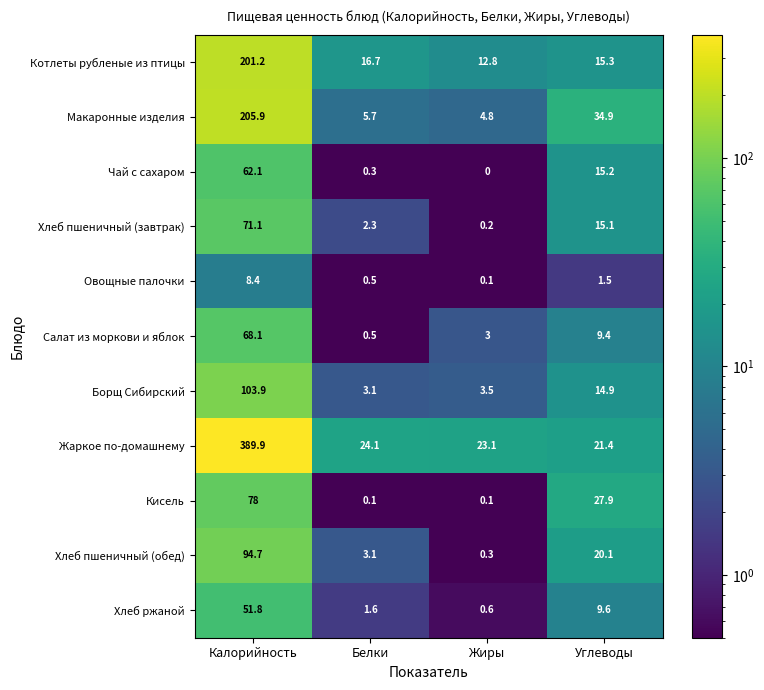

What is the total value across all series at Калорийность?

1335.1